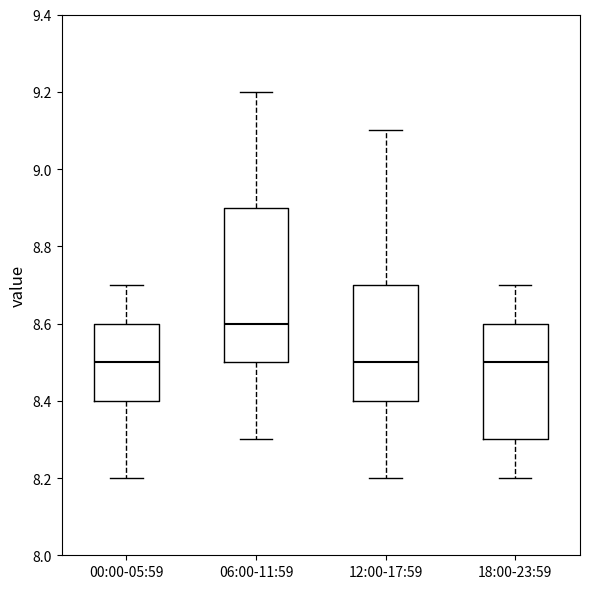

Where does the upper whisker of the box for 18:00-23:59 end on the y-axis? The values are not printed on the chart, so give them approximately, as read against the axis.

8.7